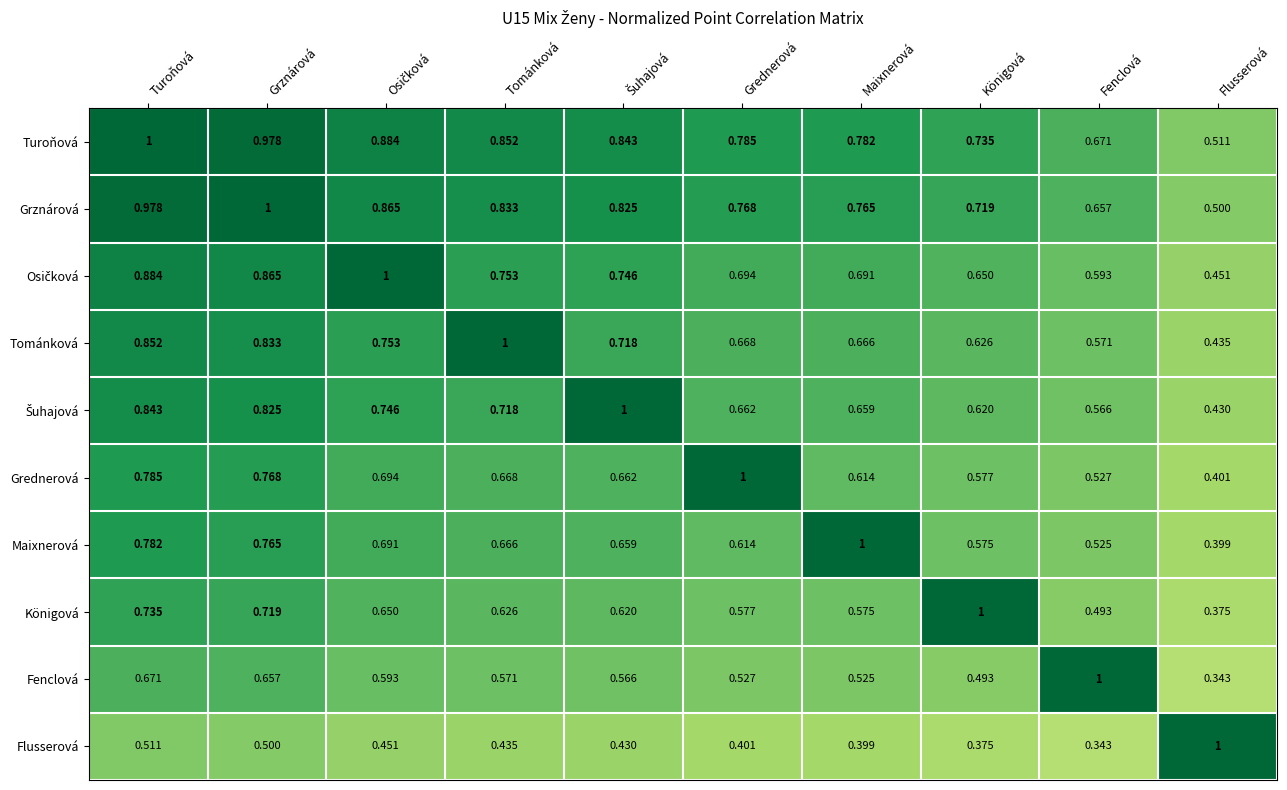

Where is Grednerová nearest to the value 0?

Flusserová